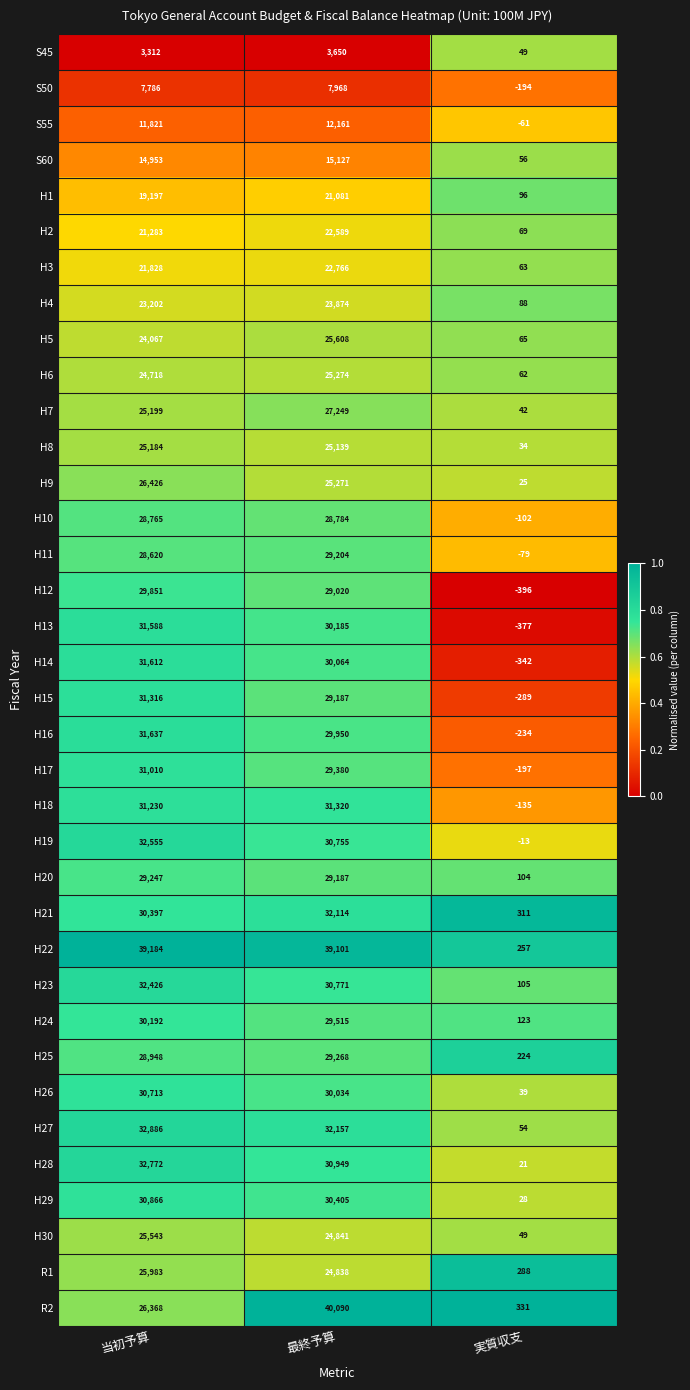

What is the total value across all series at 当初予算?

952685